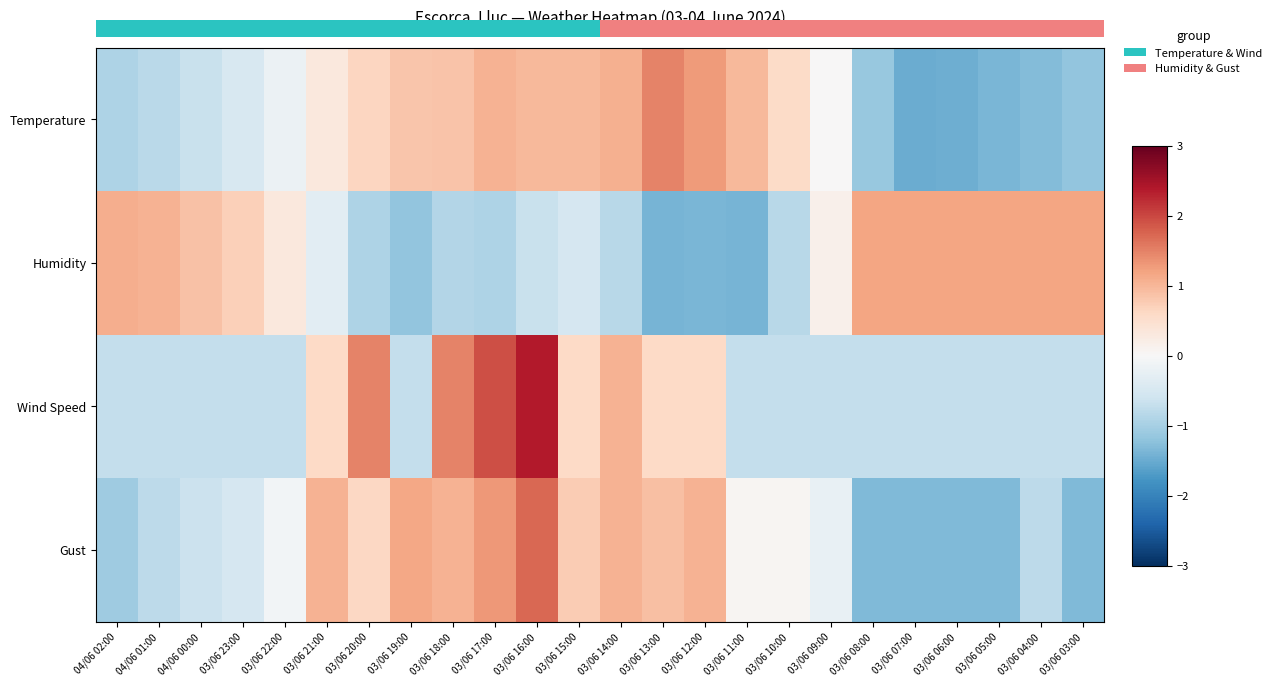

Which series has the widest spread of values?

Wind Speed